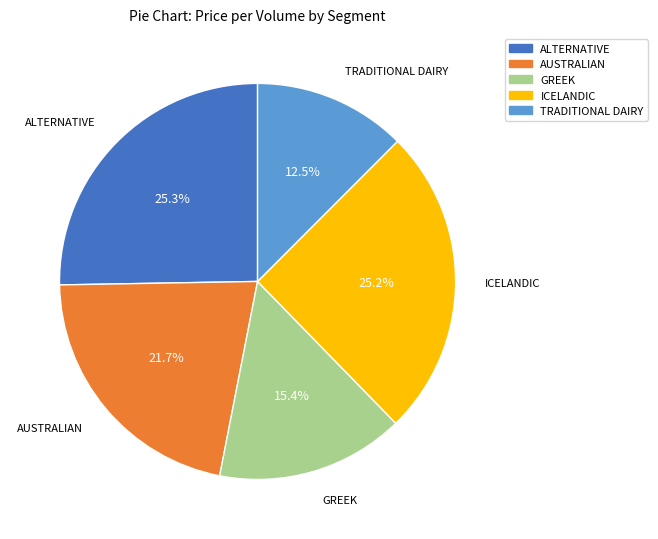

What is the ratio of the value at AUSTRALIAN to the value at GREEK?

1.4